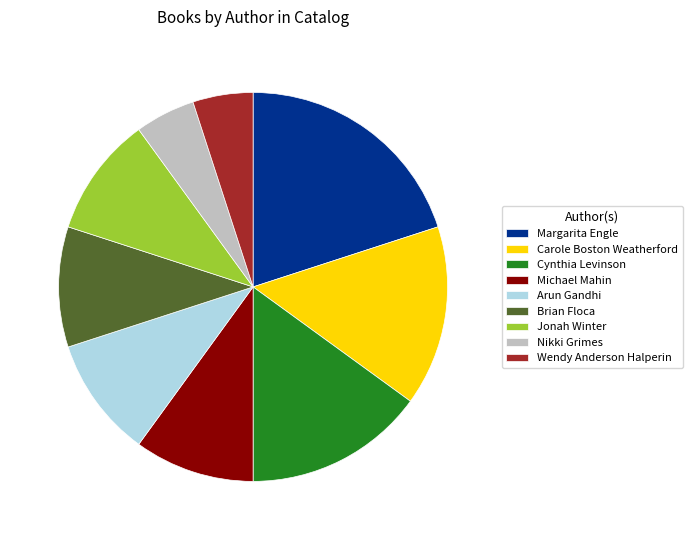

Is Carole Boston Weatherford the majority of the pie?

No